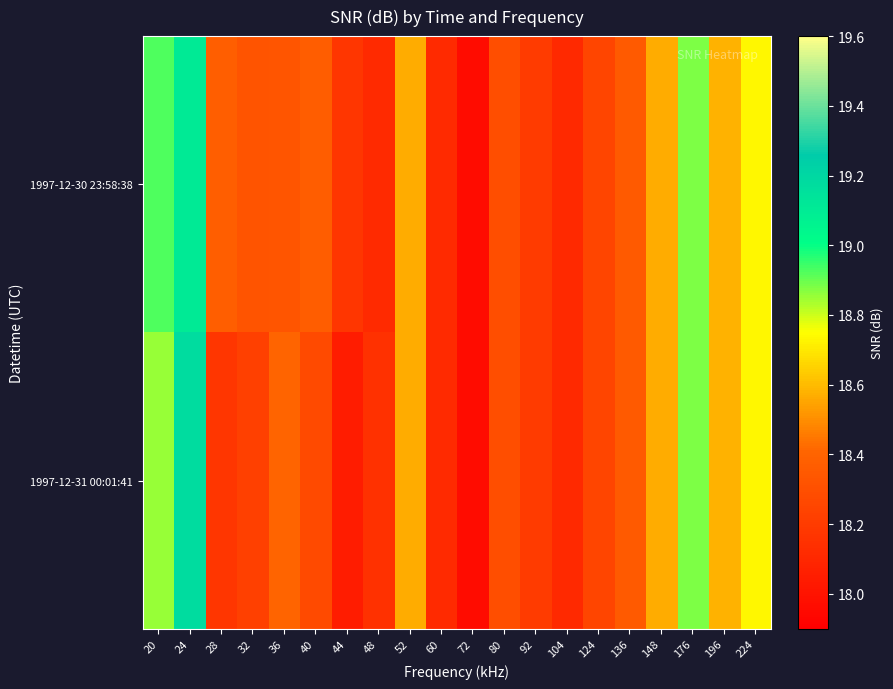

At which category is the sum across all series the highest?

24